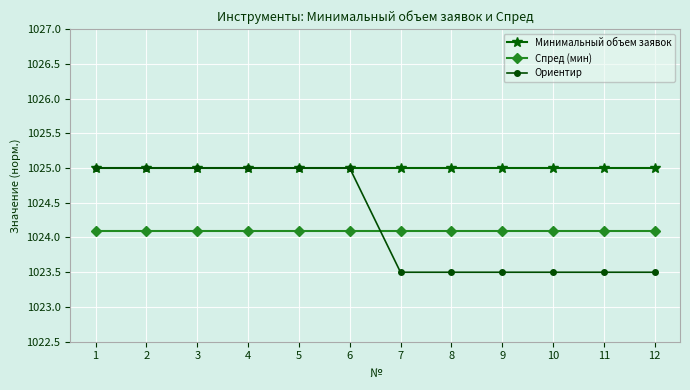

Rank the series at 9 from lowest to highest value.

Ориентир, Спред (мин), Минимальный объем заявок